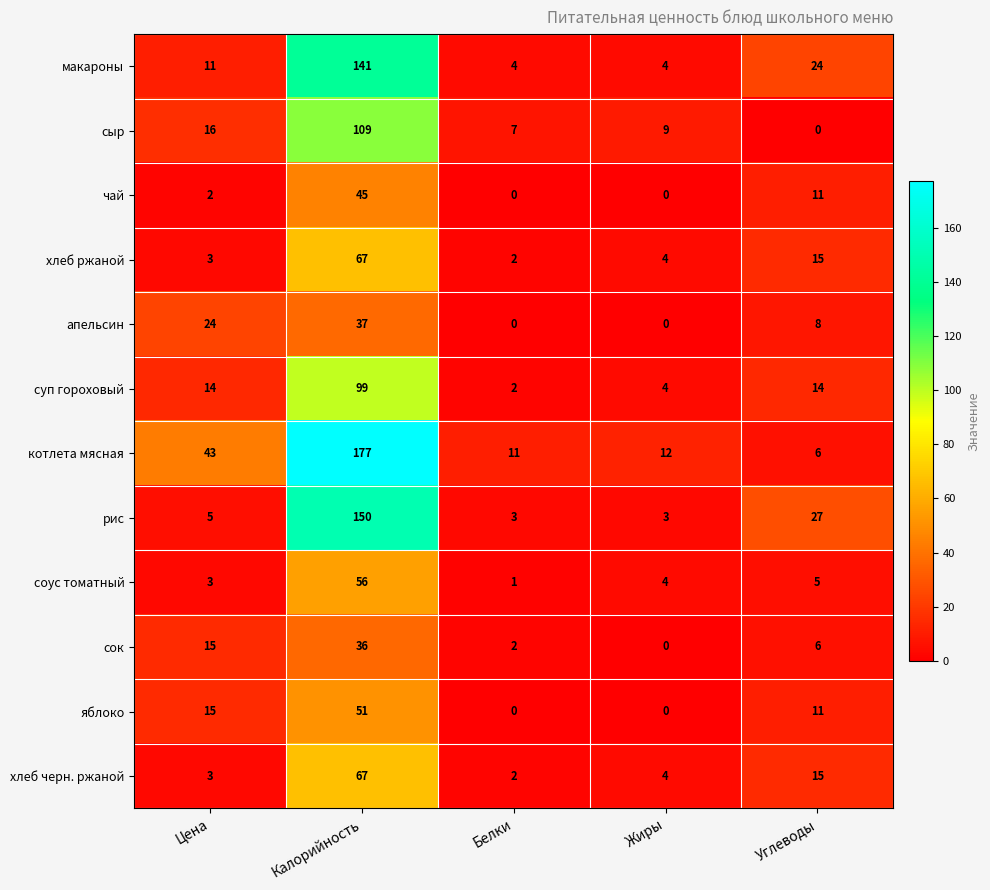

At which category is the sum across all series the highest?

Калорийность